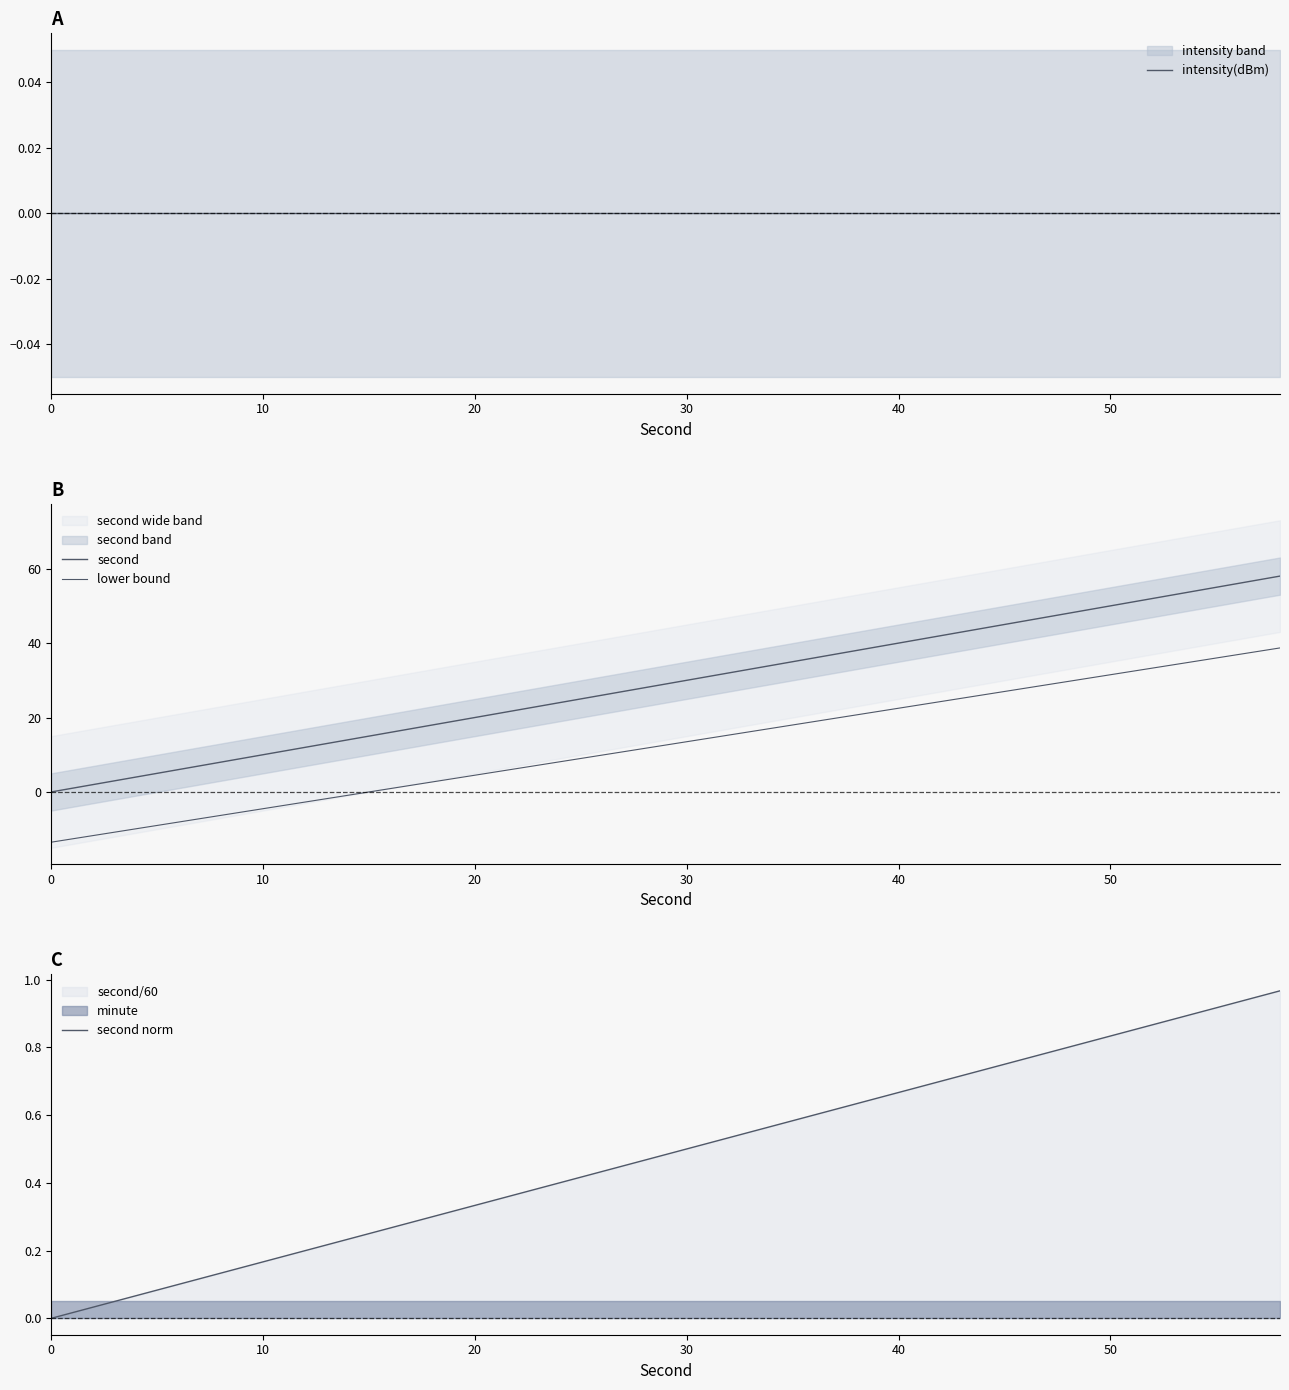

What is the minimum value shown in the chart?

-13.5